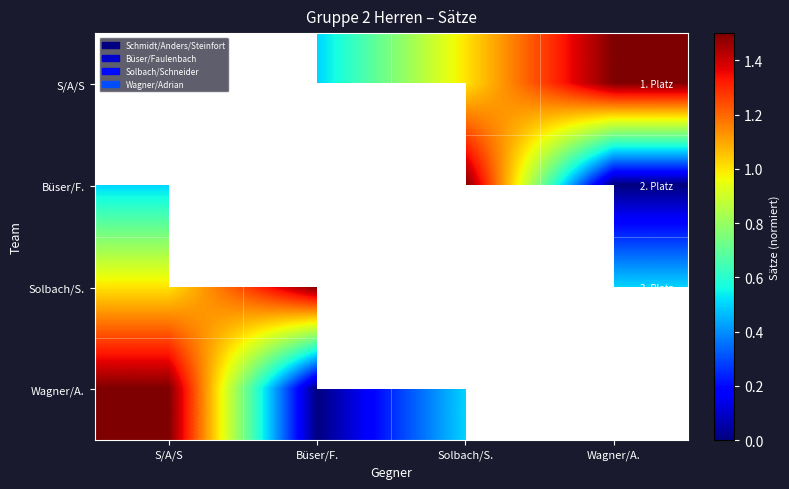

Rank the series at Wagner/A. from highest to lowest value.

S/A/S, Solbach/S., Wagner/A., Büser/F.